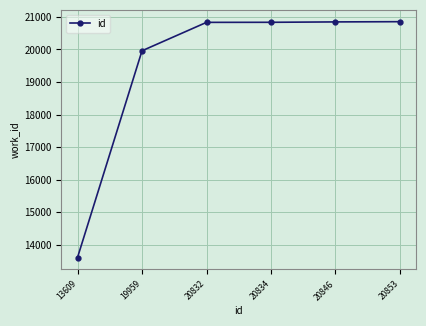

What is the minimum value shown in the chart?

13609